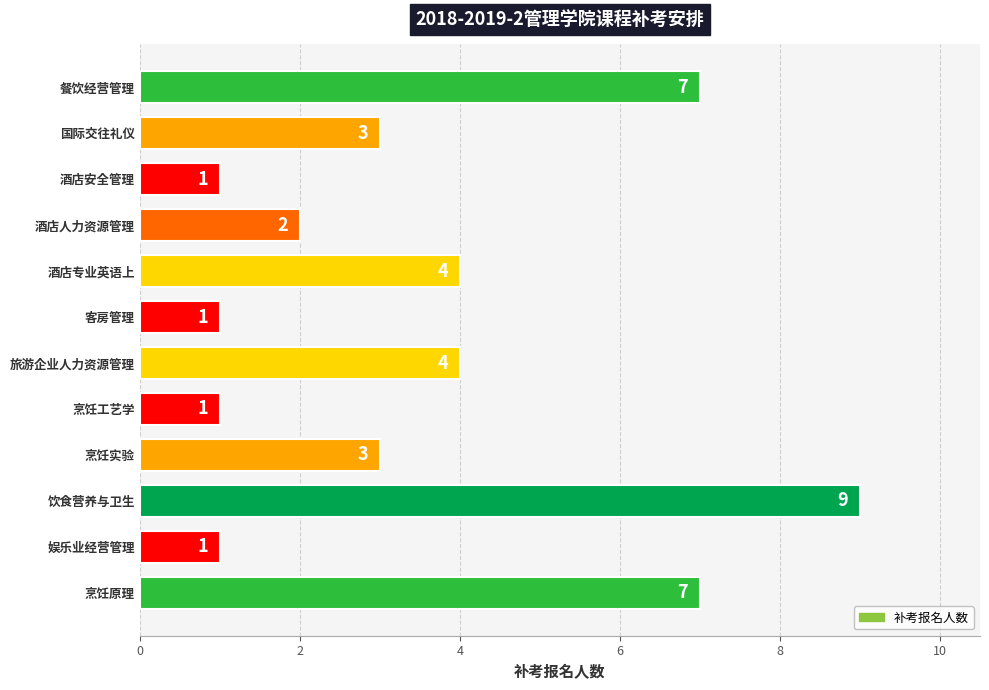

How many values are between 1 and 7?

11